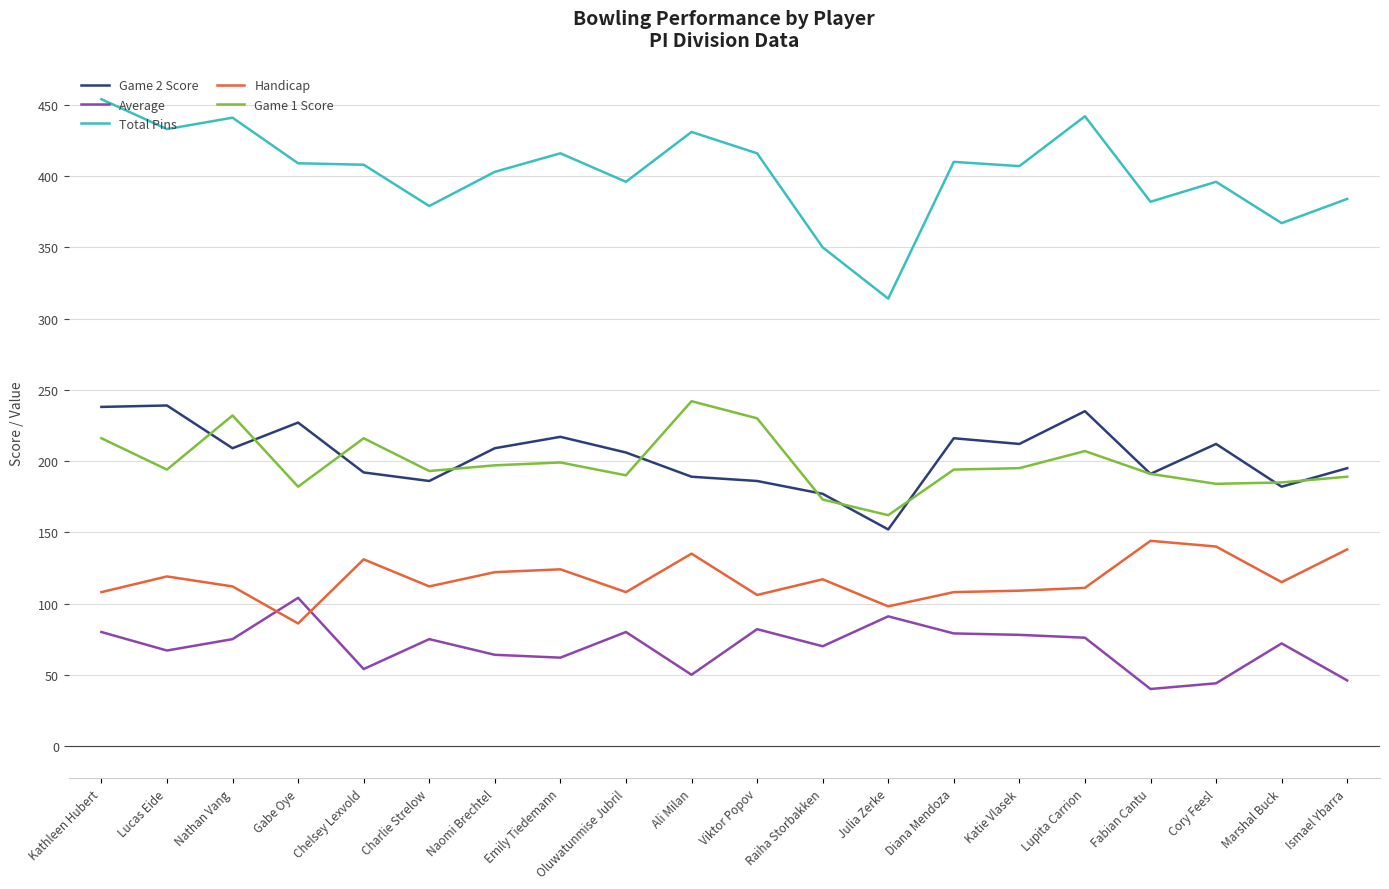

What is the minimum value for Handicap?

86